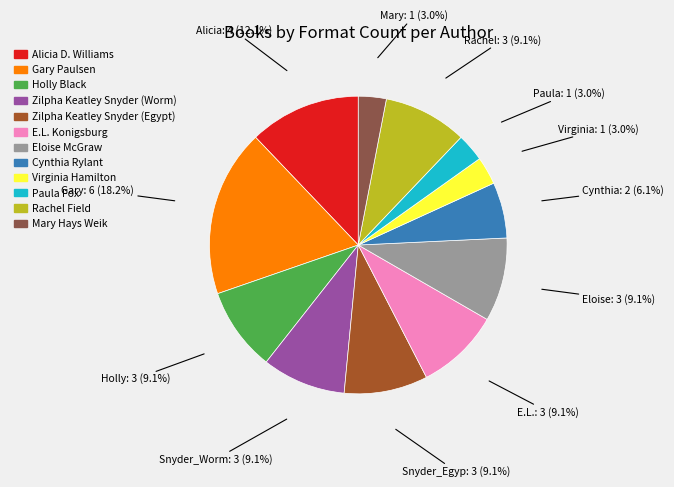

What percentage is the Gary Paulsen slice, to the nearest percent?

18%